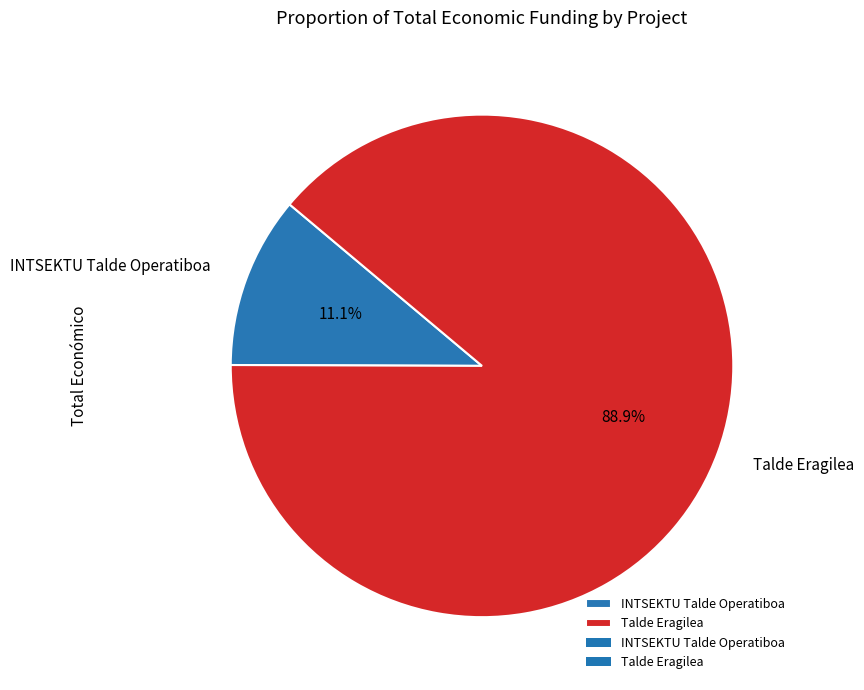

To the nearest percent, what percentage of the pie is INTSEKTU Talde Operatiboa?

11%